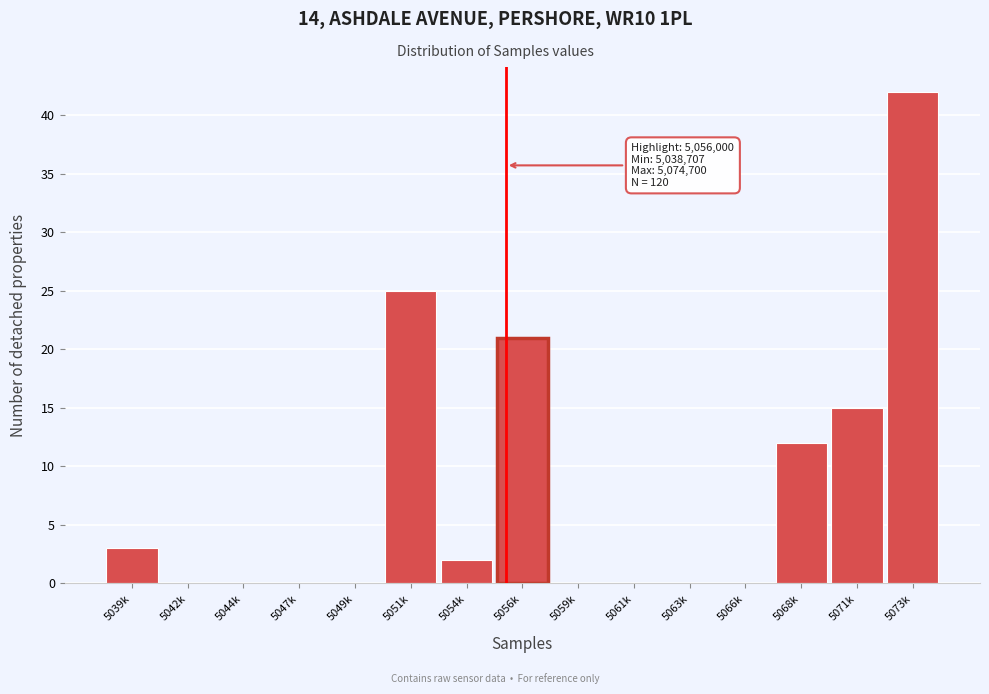

Reading left to right, what are all the values shown in this chart?

5039k=3	5042k=0	5044k=0	5047k=0	5049k=0	5051k=25	5054k=2	5056k=21	5059k=0	5061k=0	5063k=0	5066k=0	5068k=12	5071k=15	5073k=42